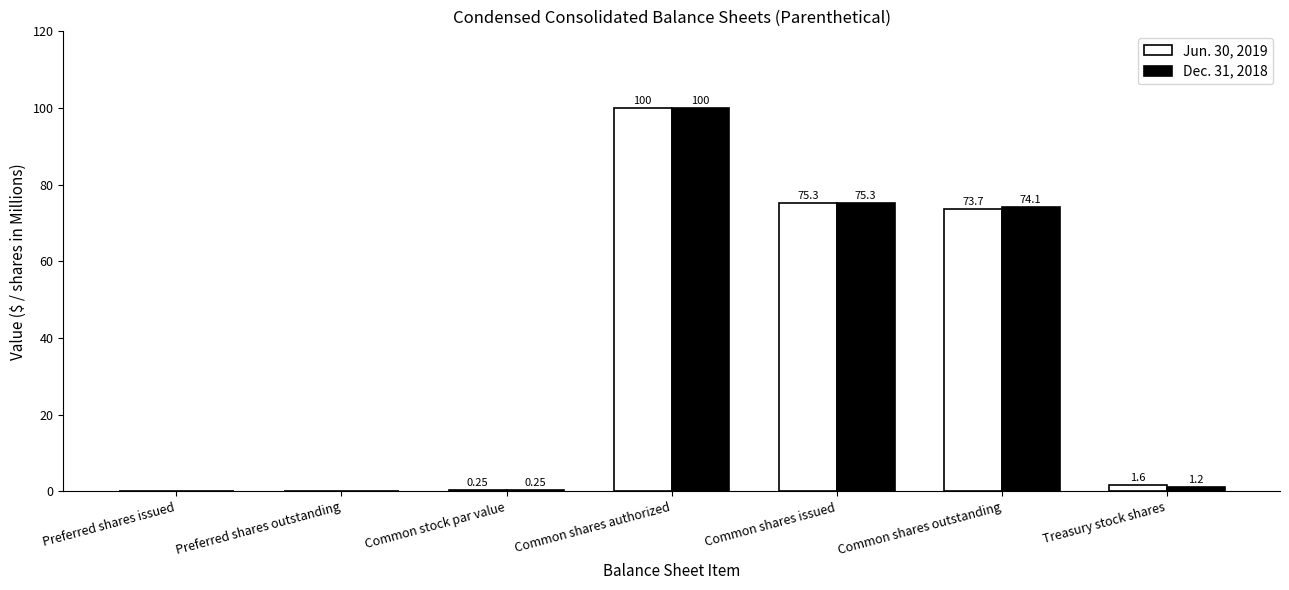

At which label does Jun. 30, 2019 first exceed 1?

Common shares authorized